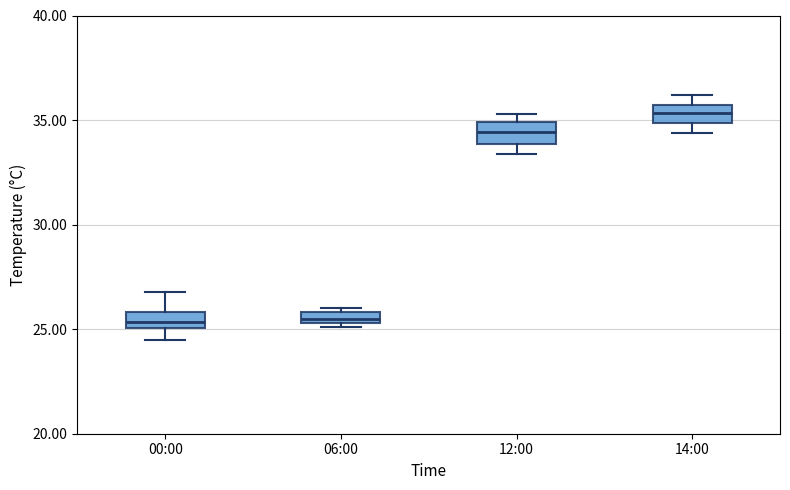

Where is the lower edge of the box for 12:00 on the y-axis? The values are not printed on the chart, so give them approximately, as read against the axis.

34.0